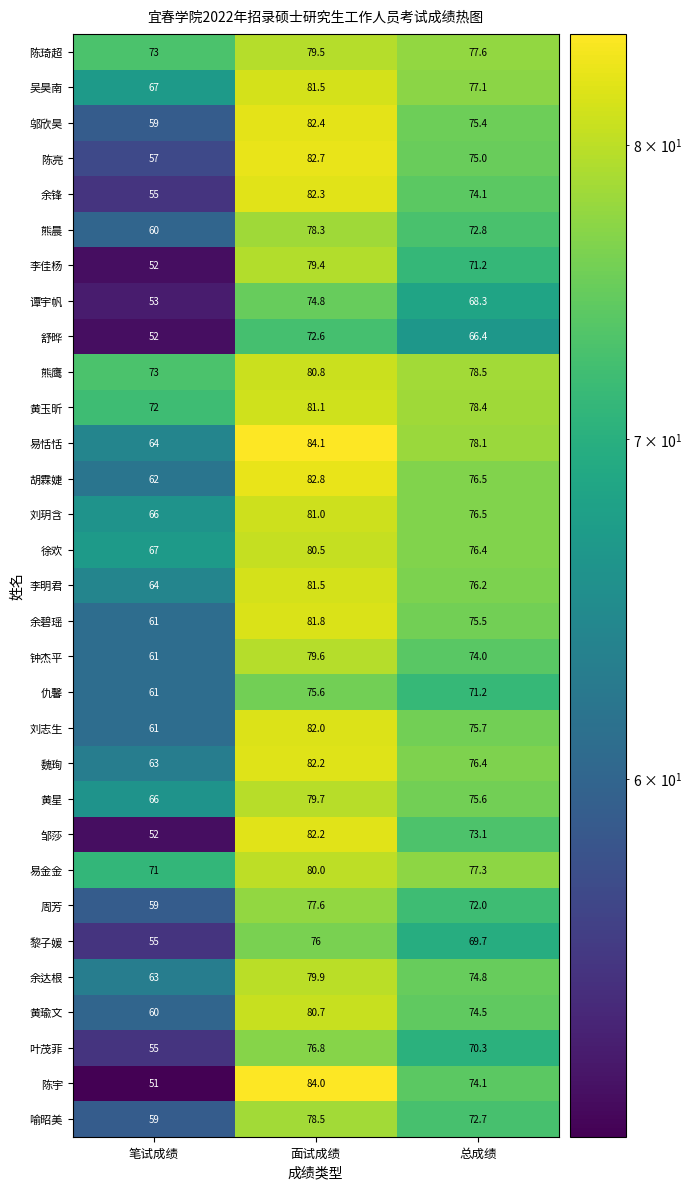

At which label does 熊鹰 first exceed 78?

面试成绩